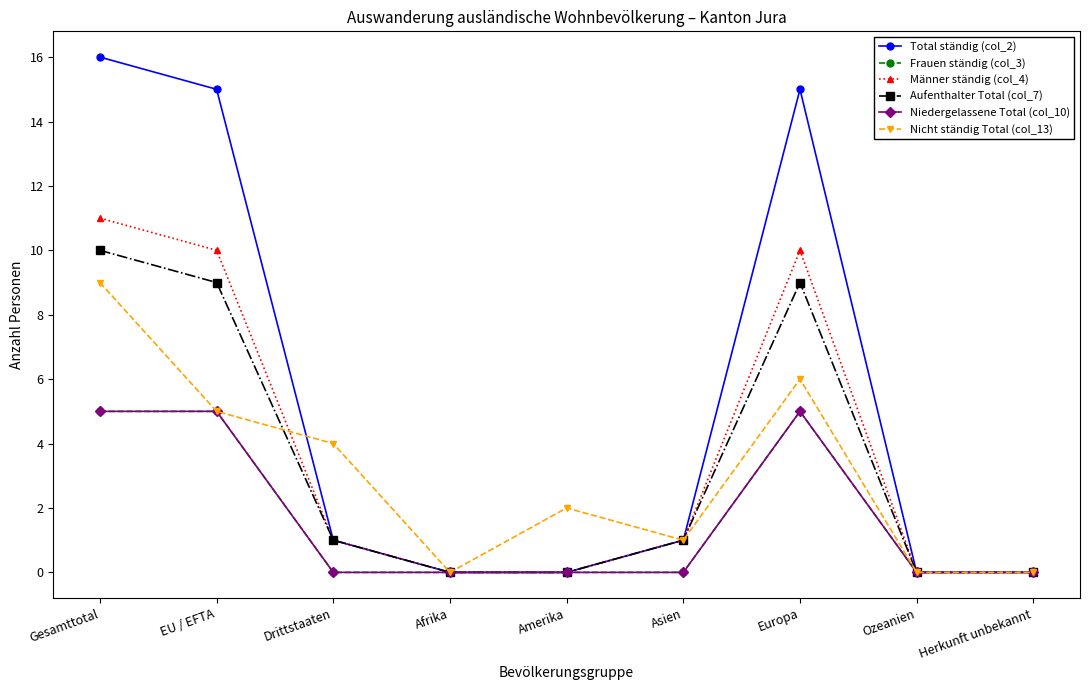

How many Frauen ständig (col_3) values are between 0 and 5?

9